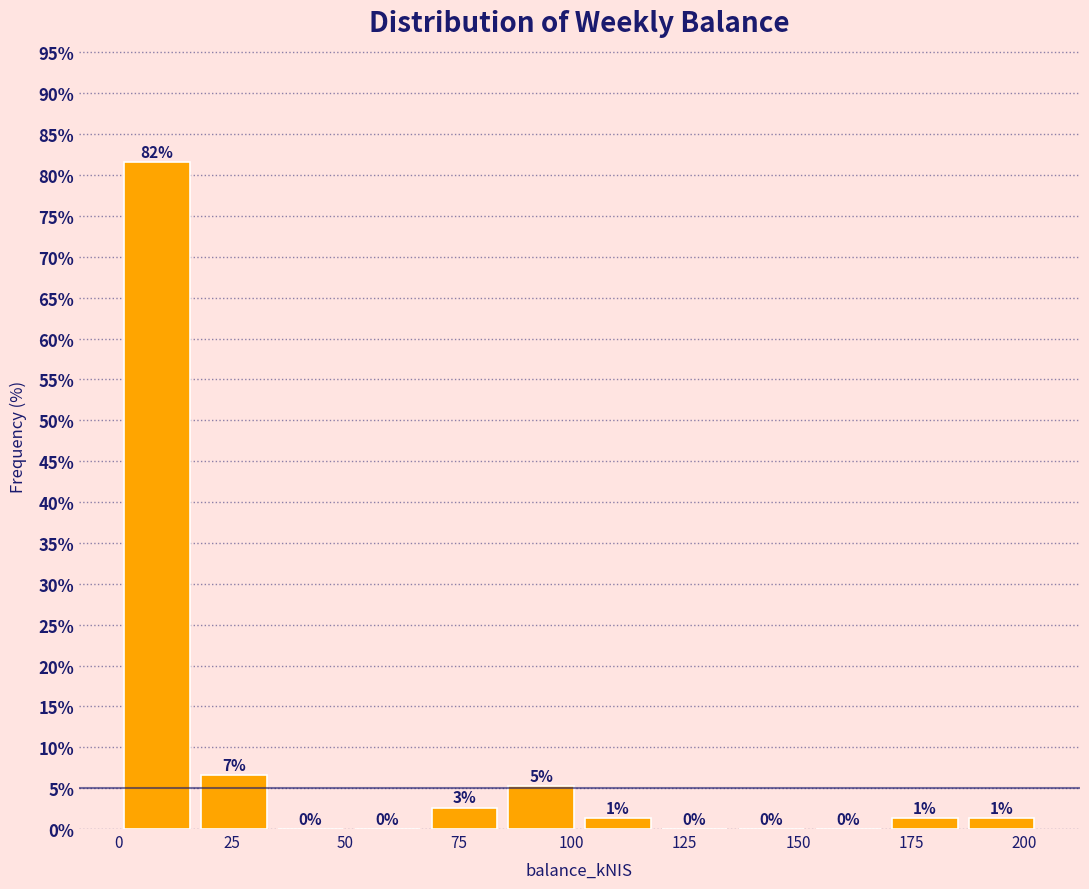

Around what value on the x-axis is the tallest bar? Give the approximate position of its centre, as read against the axis.

10